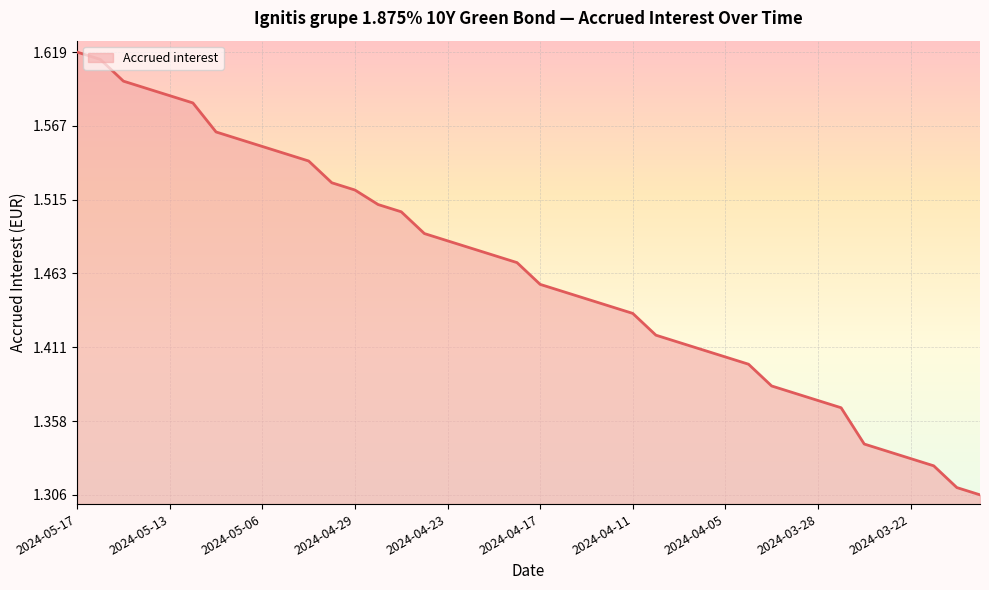

What is the difference between the maximum and minimum values?

0.3